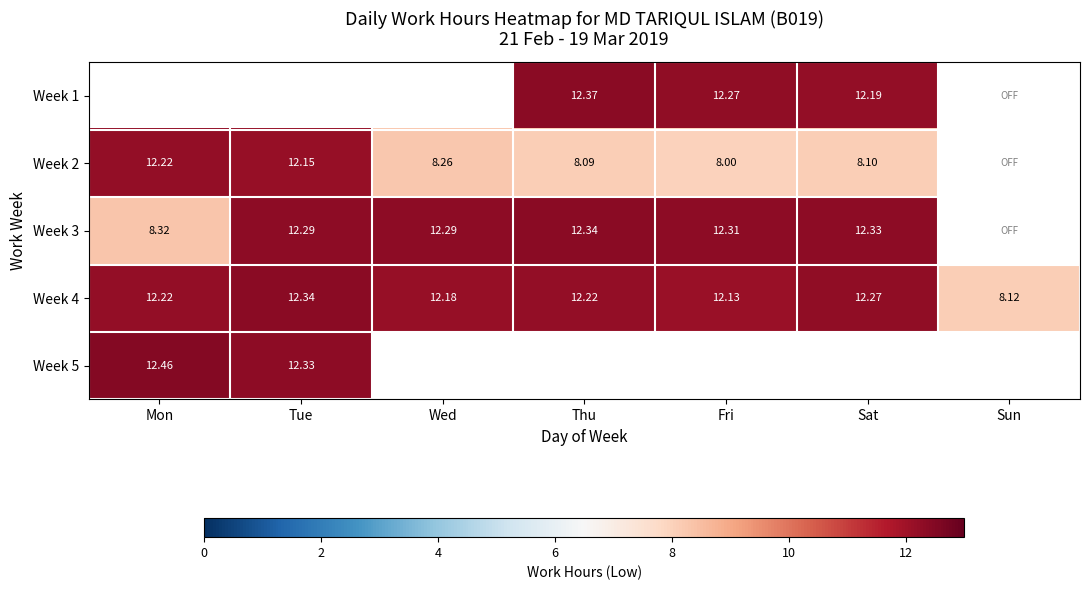

Where is Week 3 nearest to the value 10?

Mon